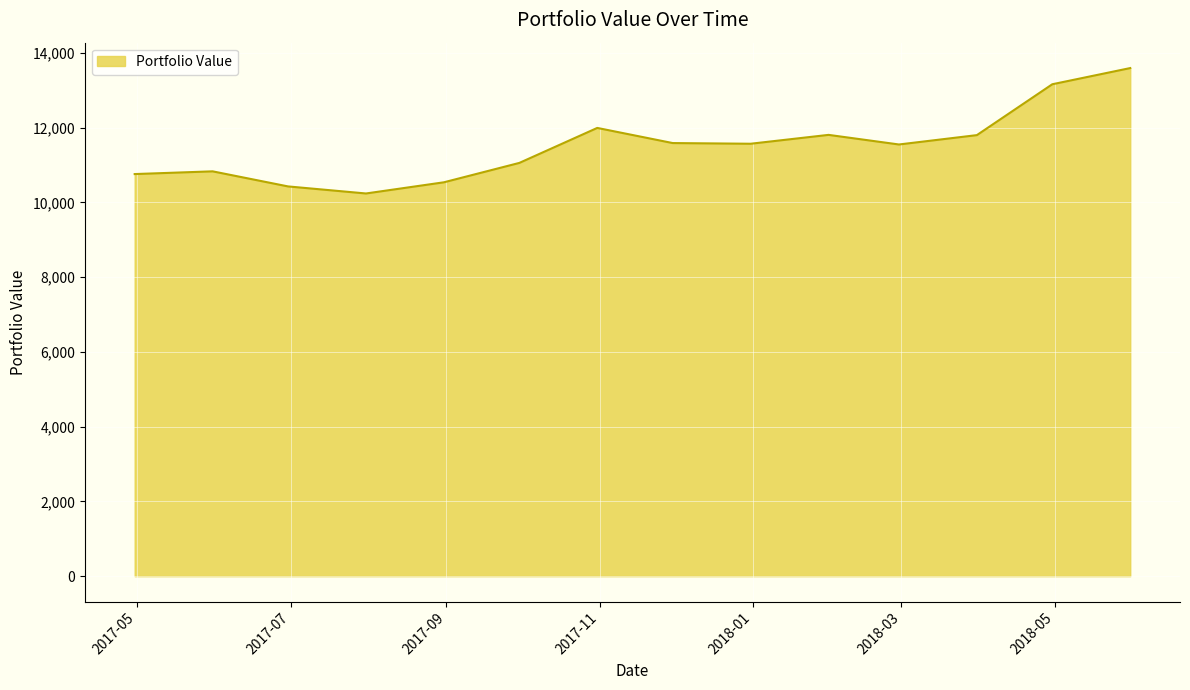

What is the minimum value shown in the chart?

10240.3